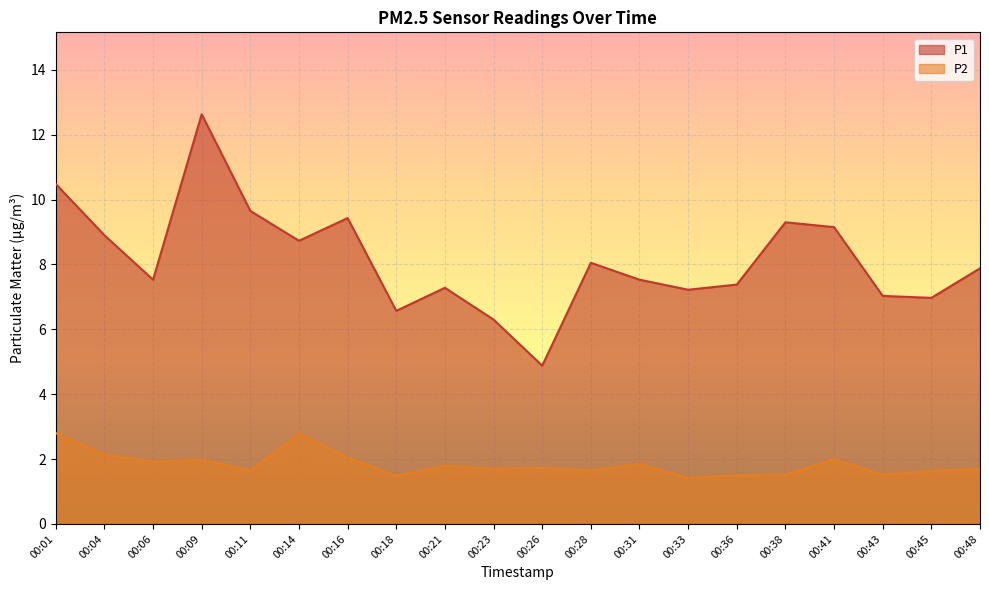

Is it true that P2 equals 1.9 at 00:31?

True